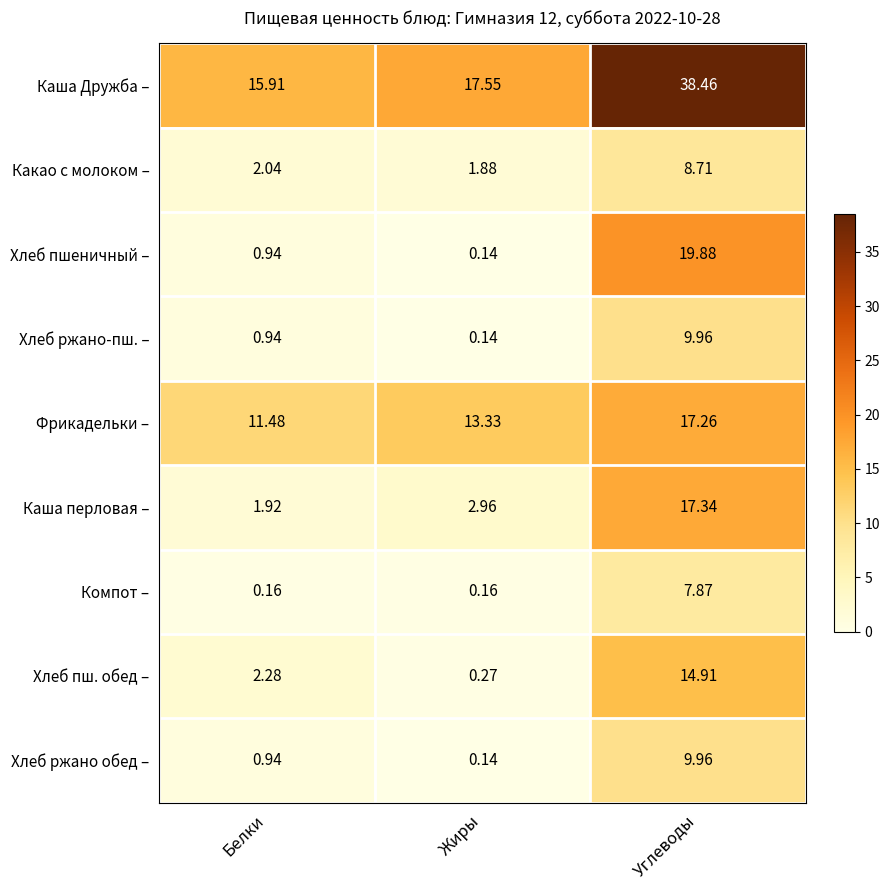

At which category is the sum across all series the highest?

Углеводы